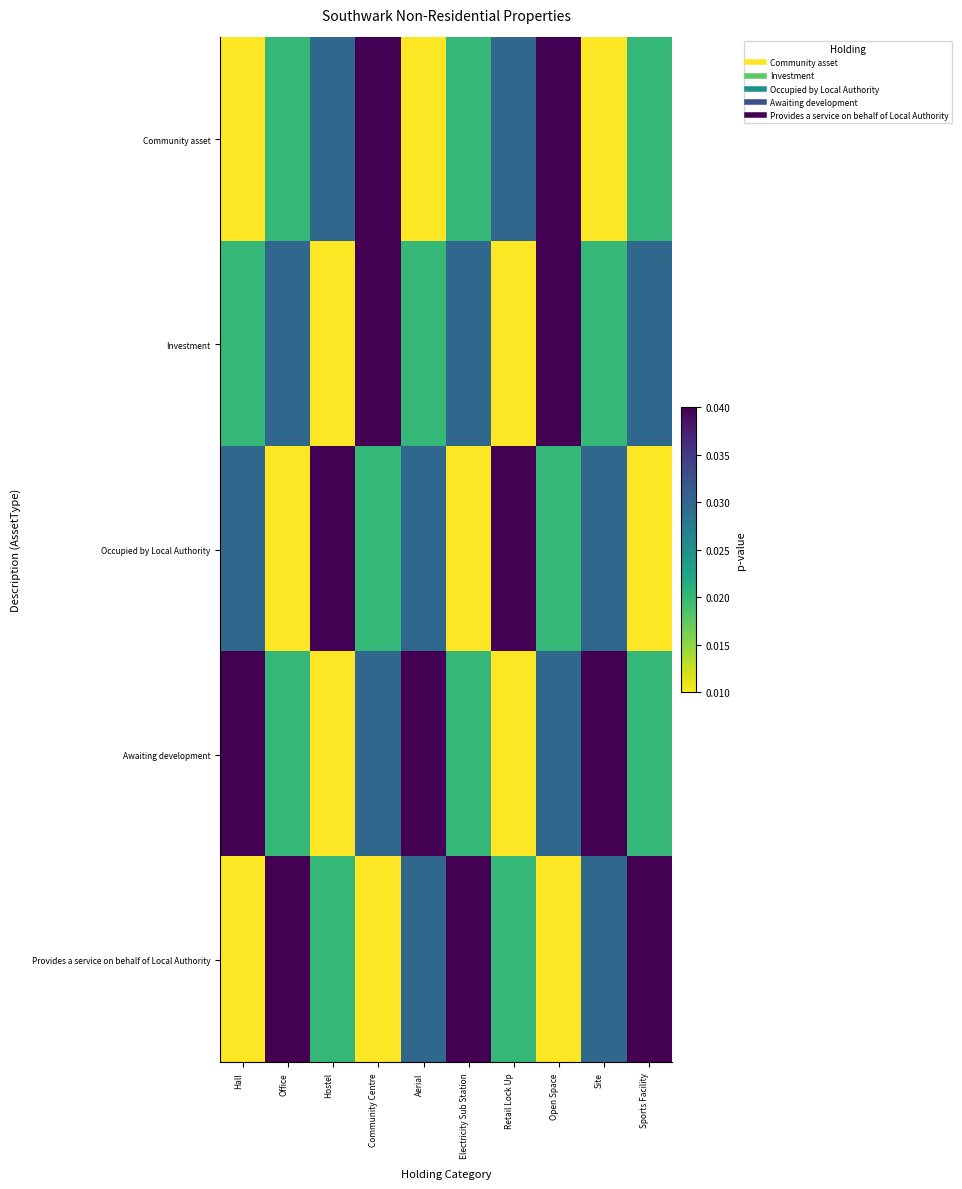

What is the total value across all series at Community Centre?

0.1